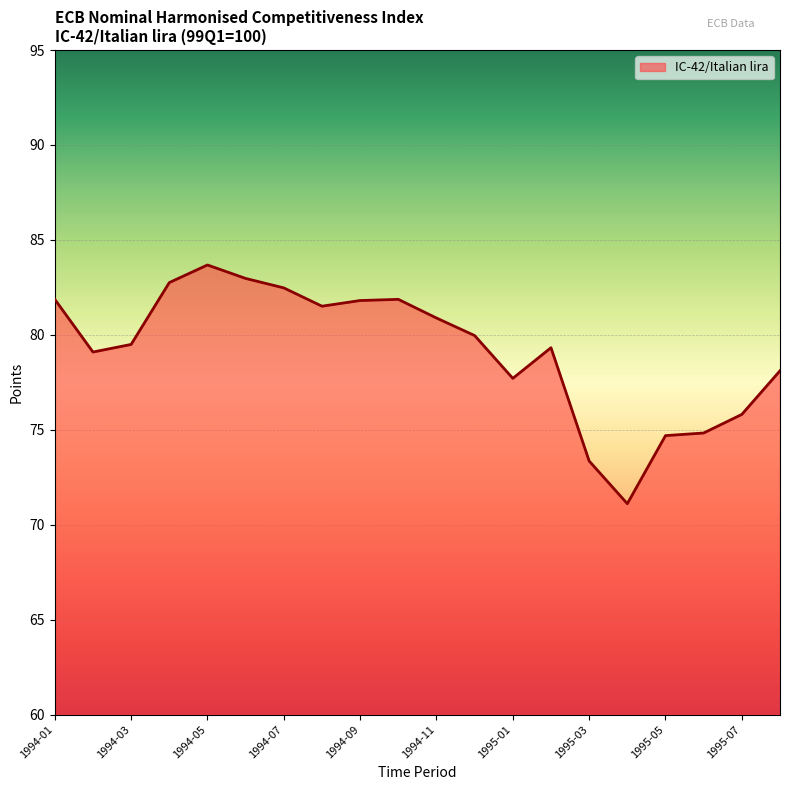

What is the minimum value shown in the chart?

71.1